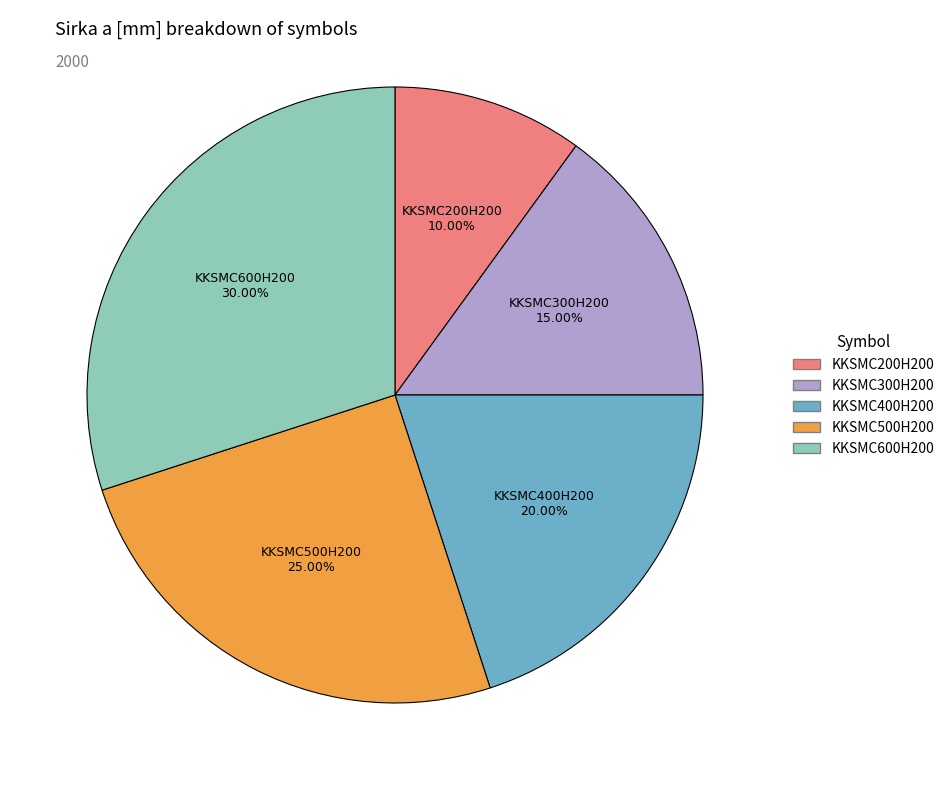

To the nearest percent, what is the average slice percentage?

20%